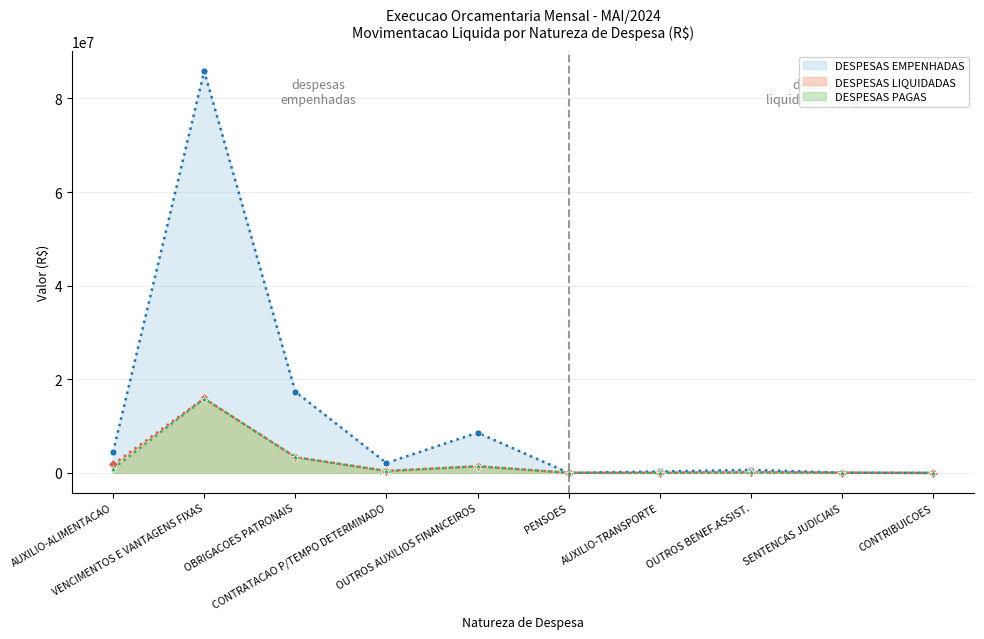

What is the difference between the second highest and second lowest values in the DESPESAS EMPENHADAS series?

17341971.0